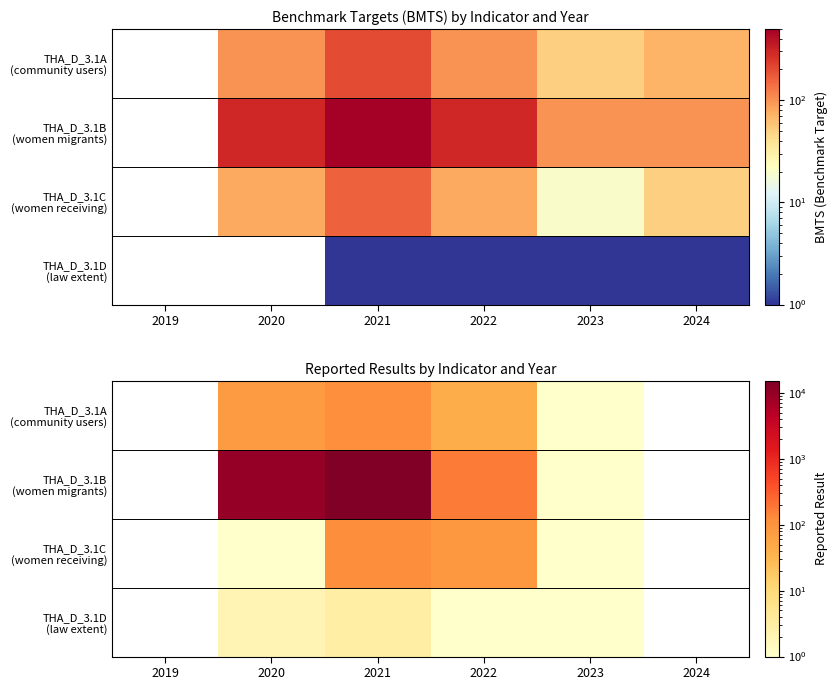

Is the value of THA_D_3.1B (women migrants) at 2021 greater than the value of THA_D_3.1C (women receiving) at 2021?

Yes